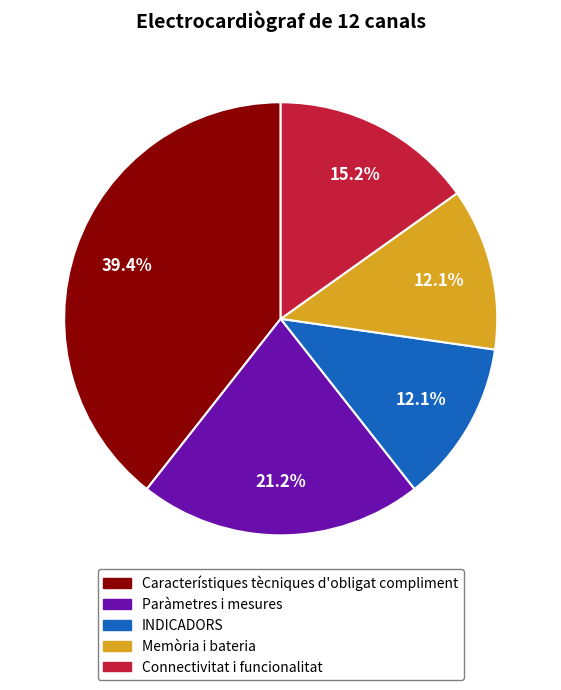

Is there a majority slice in this chart?

No